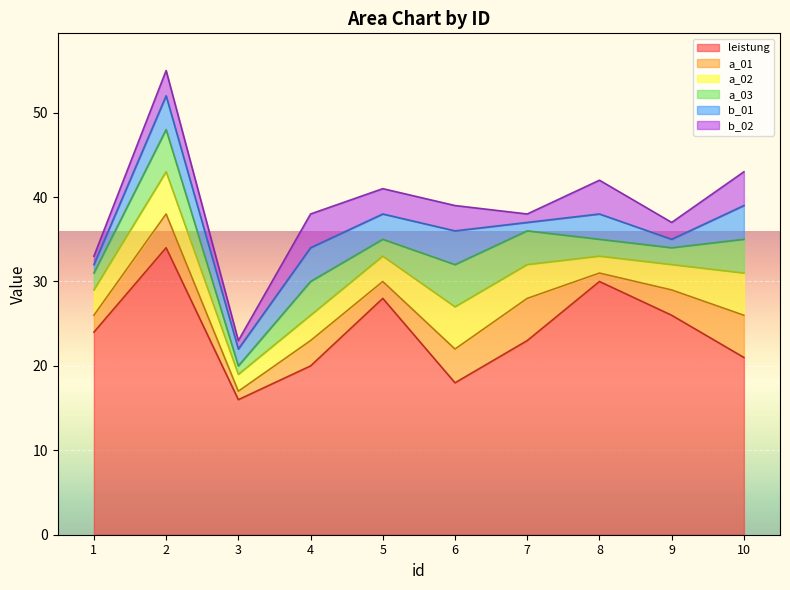

What is the smallest value displayed?

1